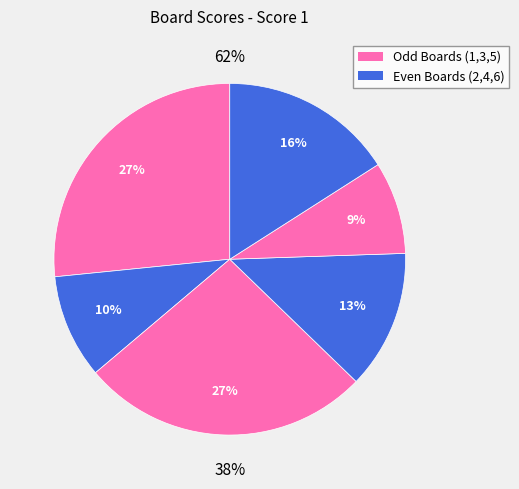

Is it true that Board 1 is 16% of the pie?

False